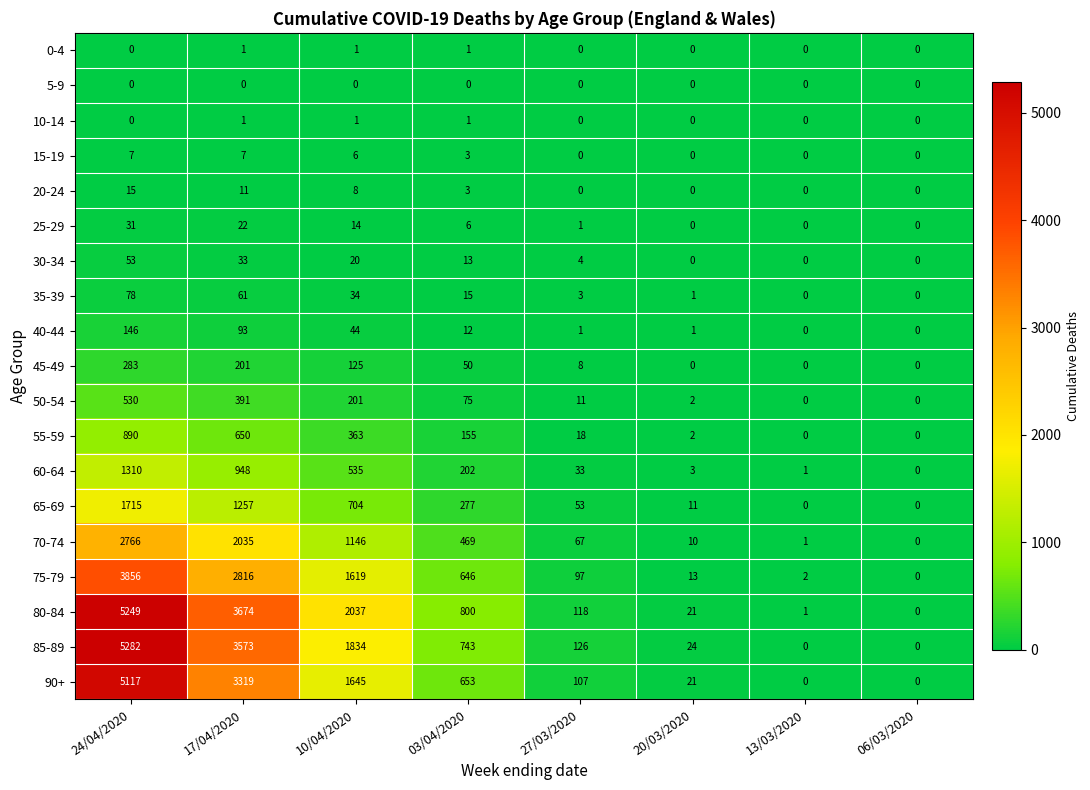

At which category is the sum across all series the highest?

24/04/2020